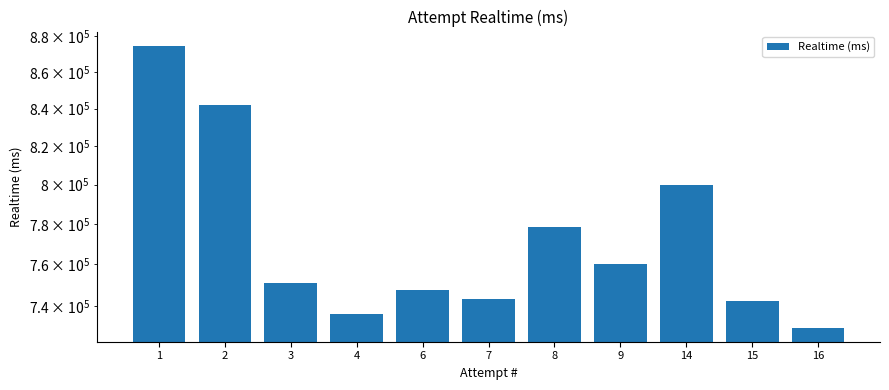

What is the value of the 7th bar from the left?

778432